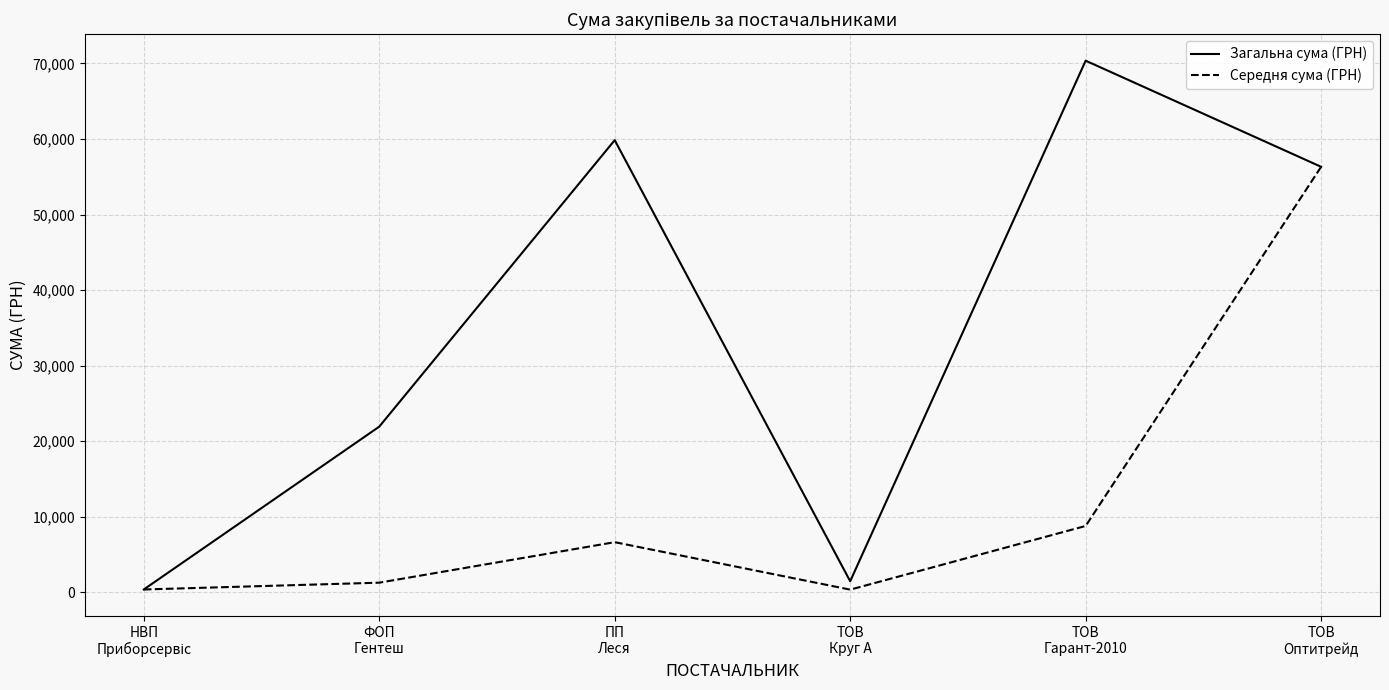

How many categories are shown in the chart?

6